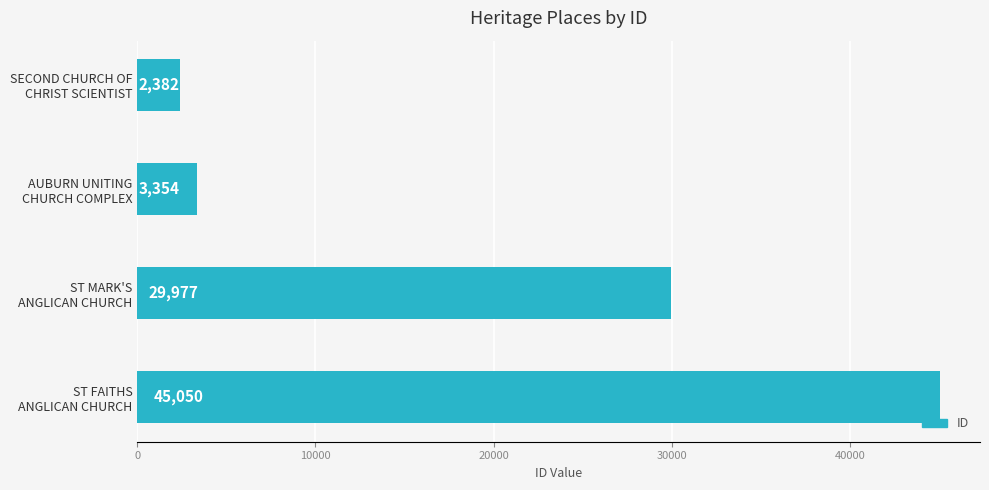

What is the difference between the maximum and minimum values?

42668